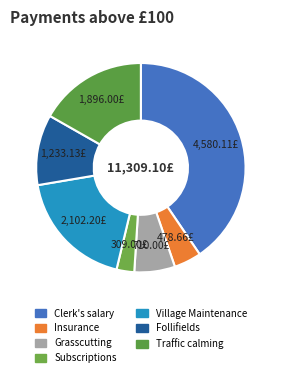

To the nearest percent, what is the difference between the Grasscutting and Traffic calming slice percentages?

10%